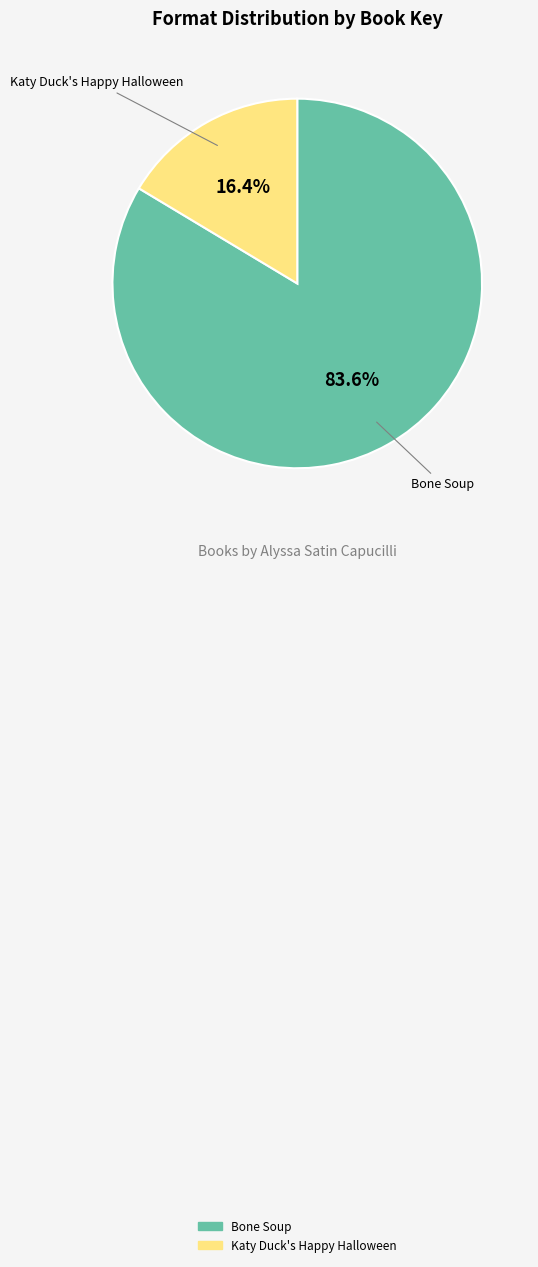

Count the number of slices in the pie.

2